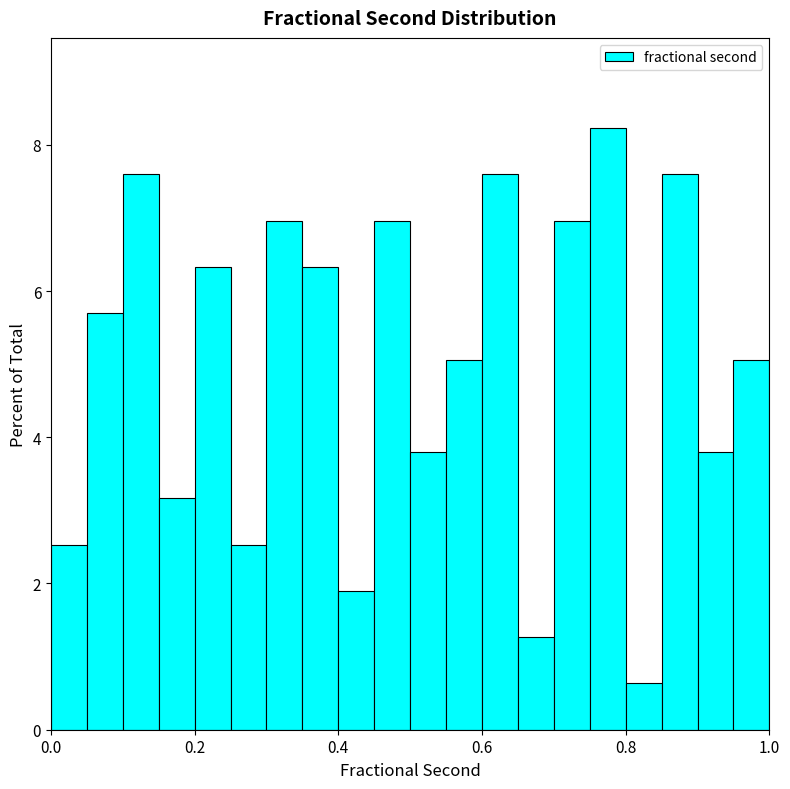

Around what value on the x-axis is the tallest bar? Give the approximate position of its centre, as read against the axis.

0.78